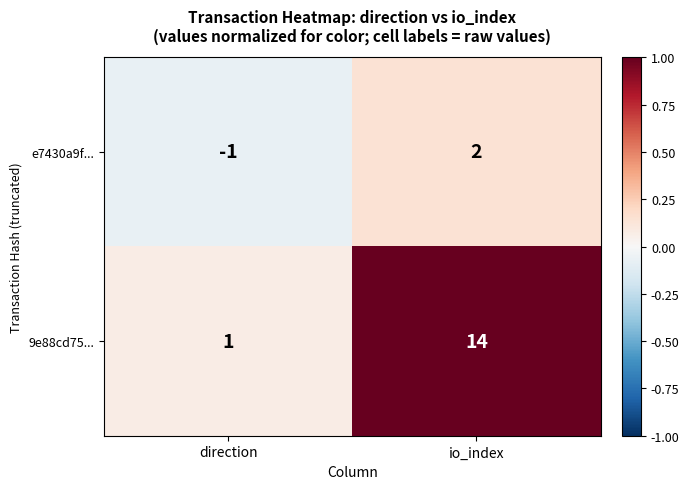

Rank the series by their maximum value, from lowest to highest.

e7430a9f..., 9e88cd75...